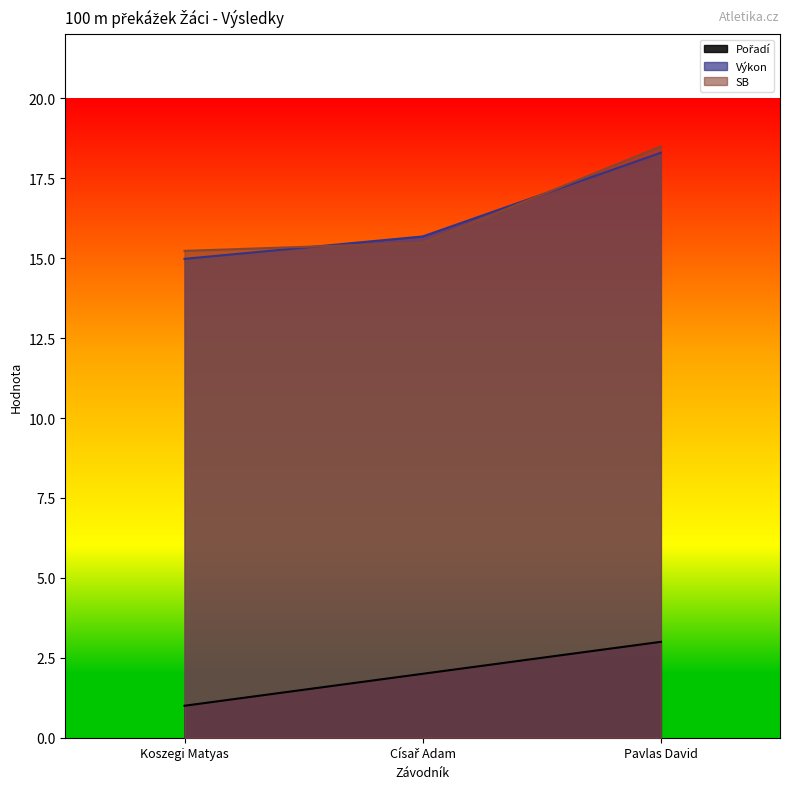

Reading right to left, transcribe all the data shown in this chart.

Pořadí: 3.0	2.0	1.0
Výkon: 18.3	15.7	15.0
SB: 18.5	15.5	15.2